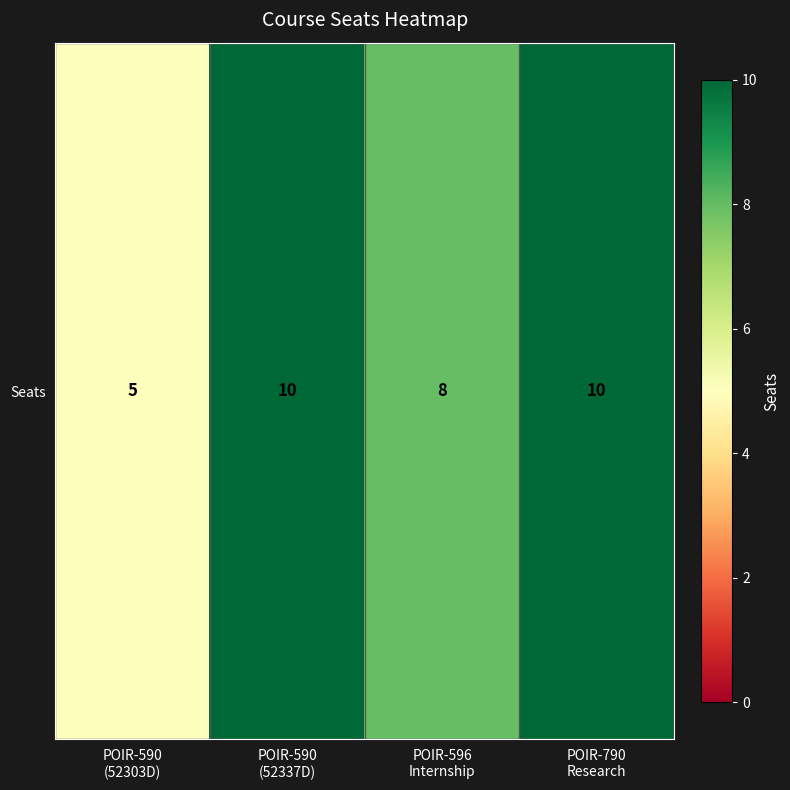

What is the change in value from POIR-590
(52337D) to POIR-596
Internship?

-2